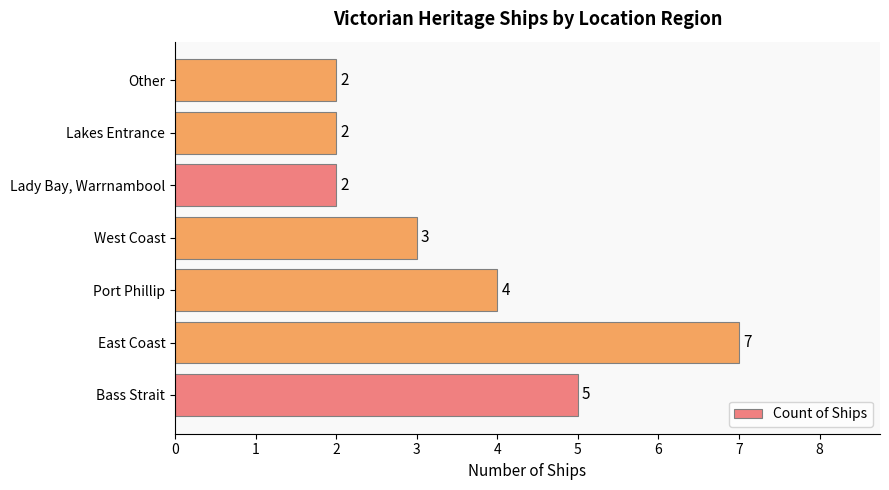

Are the bars horizontal?

Yes